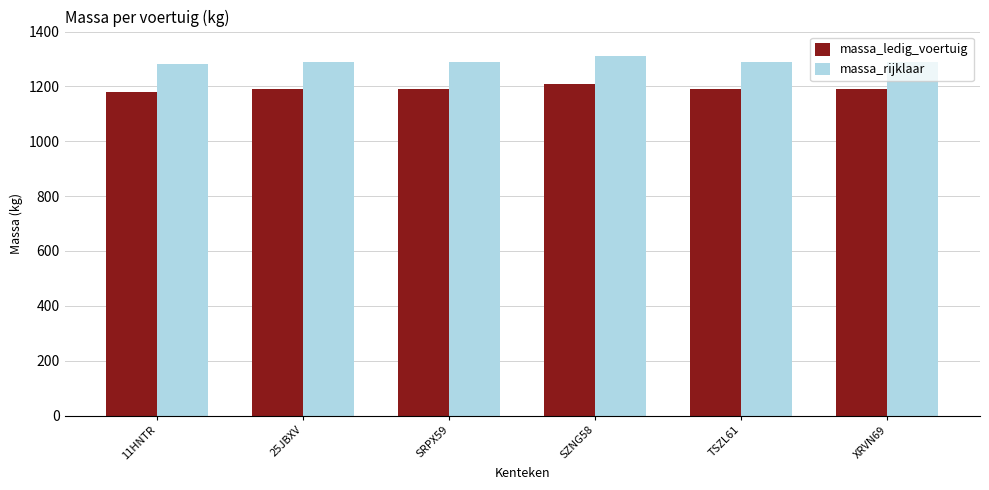

At which category is the sum across all series the highest?

SZNG58